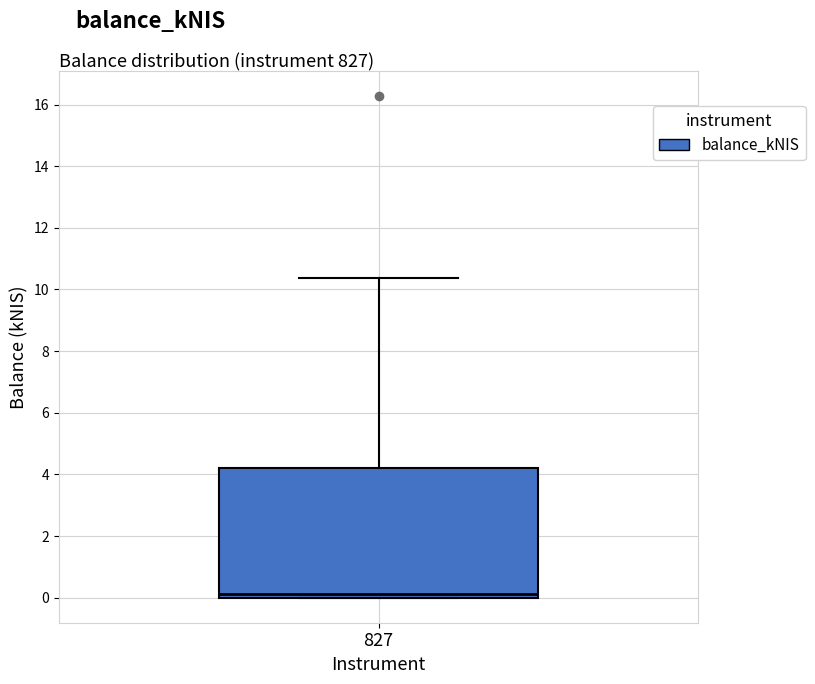

Where is the upper edge of the box at x = 827 on the y-axis? The values are not printed on the chart, so give them approximately, as read against the axis.

4.2